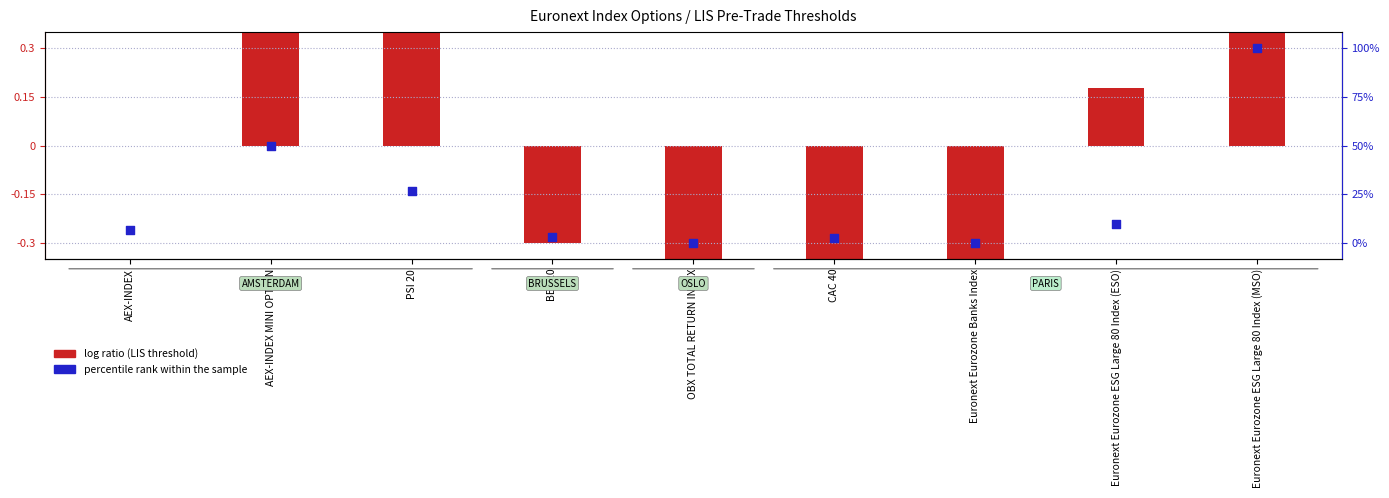

What is the total value across all series at AEX-INDEX MINI OPTION?

0.9